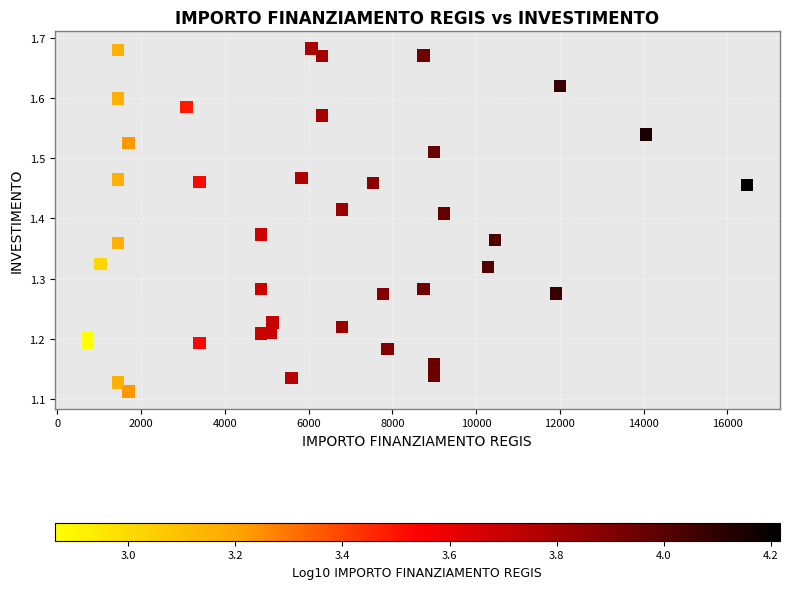

What is the range of X values (max minus min)?

15735.0